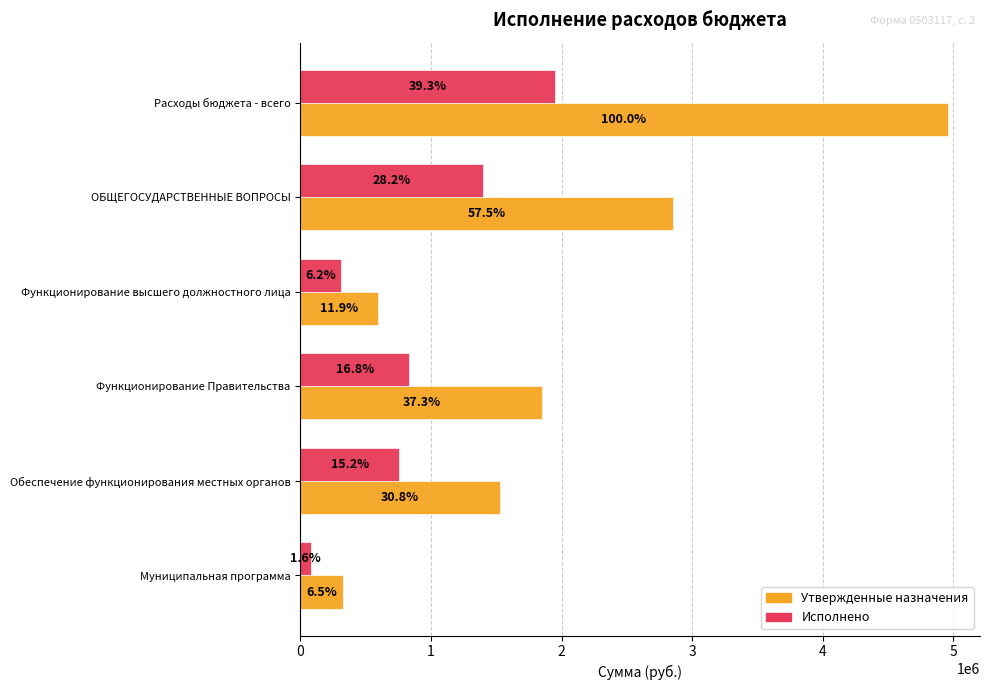

What are all the series names shown in the legend?

Утвержденные назначения, Исполнено